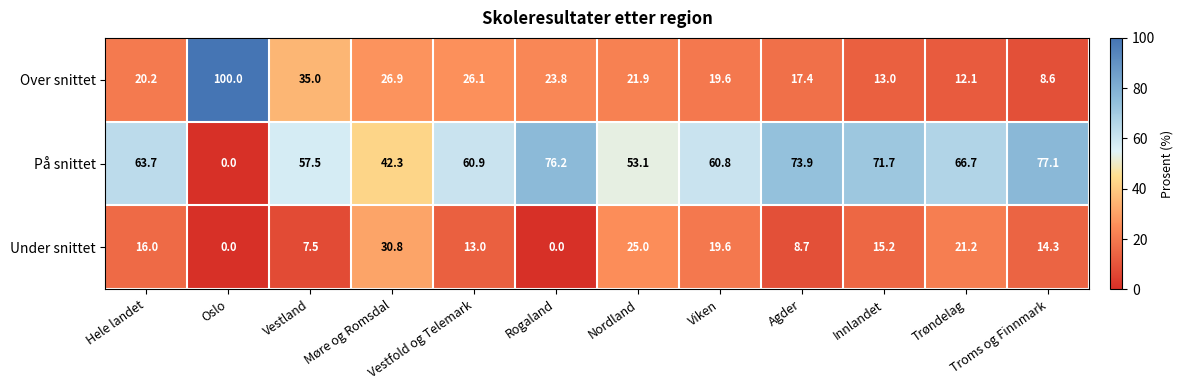

The Under snittet series shows 35.1 at Nordland. True or false?

False